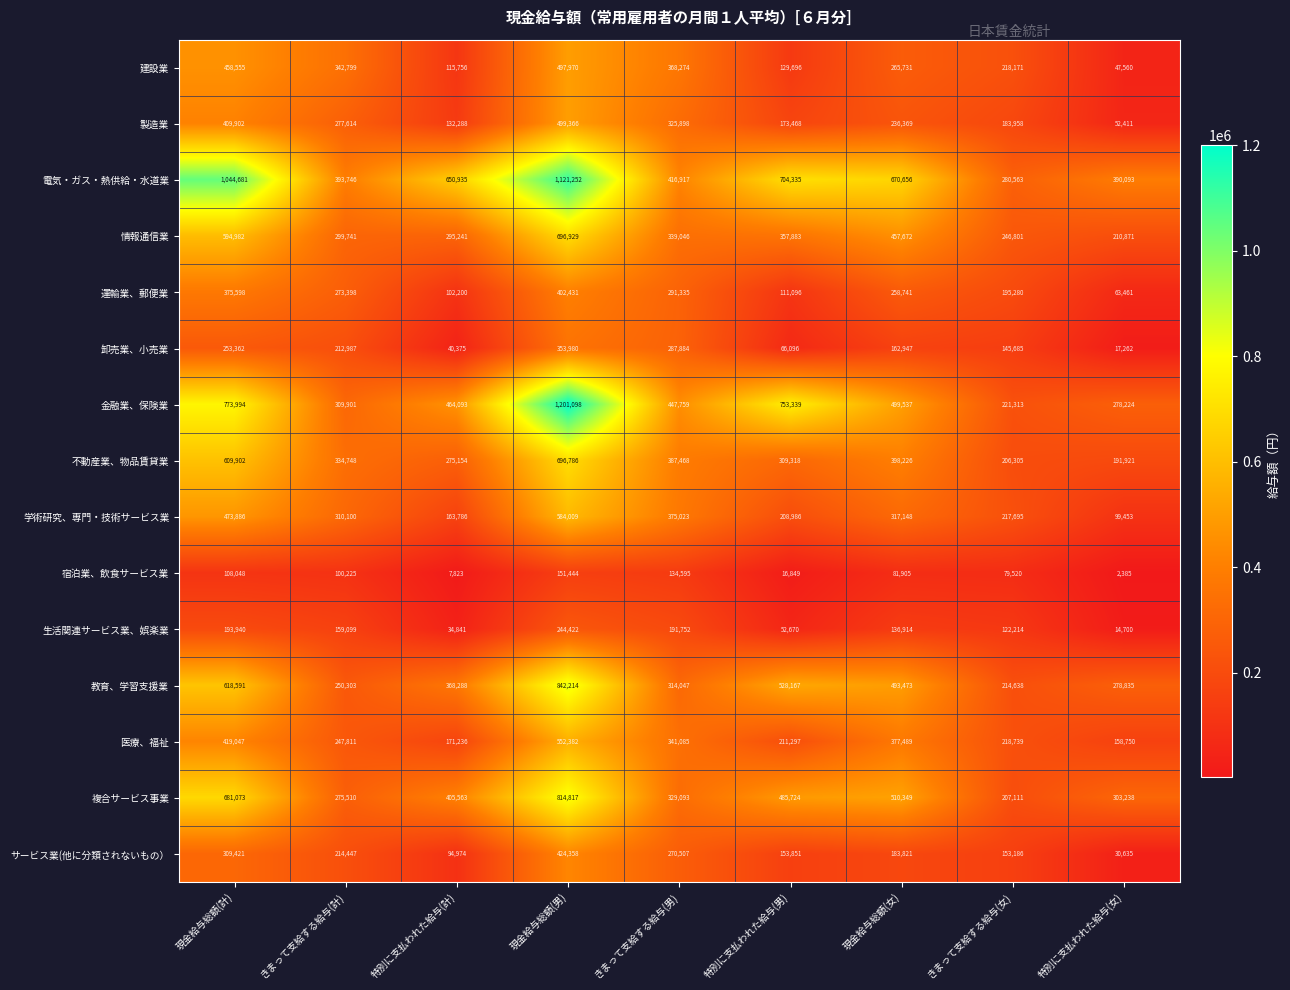

Which series has the largest range (max minus min)?

金融業、保険業